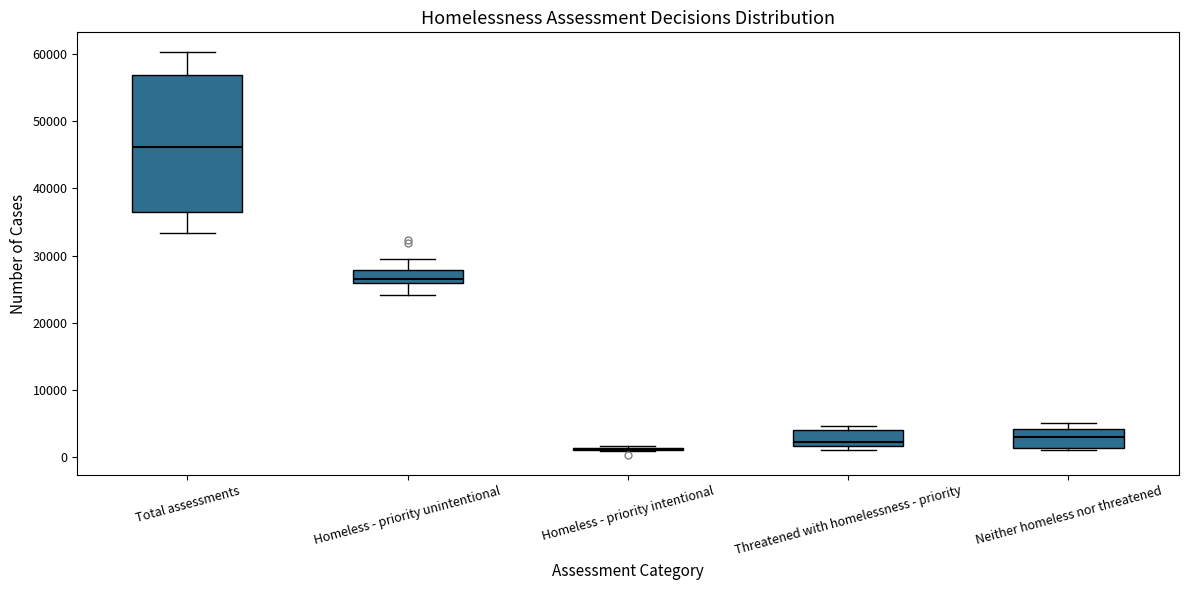

Reading left to right, read every box against the y-axis: the position of its median line, the range the box covers, and the ends of its whiskers. The values are not printed on the chart, so give them approximately, as read against the axis.

Total assessments: median 46000, box 36000 to 57000, whiskers 33000 to 60000
Homeless - priority unintentional: median 27000, box 26000 to 28000, whiskers 24000 to 30000
Homeless - priority intentional: box collapsed to a line at 1000, whiskers 1000 to 2000
Threatened with homelessness - priority: median 2000 (just above the box's lower edge), box 2000 to 4000, whiskers 1000 to 5000
Neither homeless nor threatened: median 3000, box 1000 to 4000, whiskers 1000 to 5000